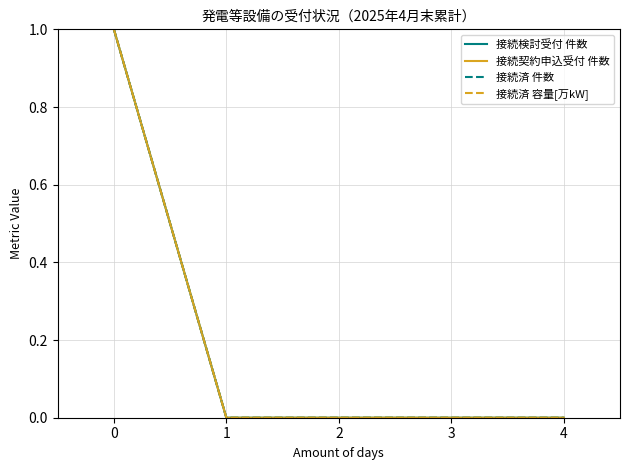

Is this an area chart (filled region under the line)?

No